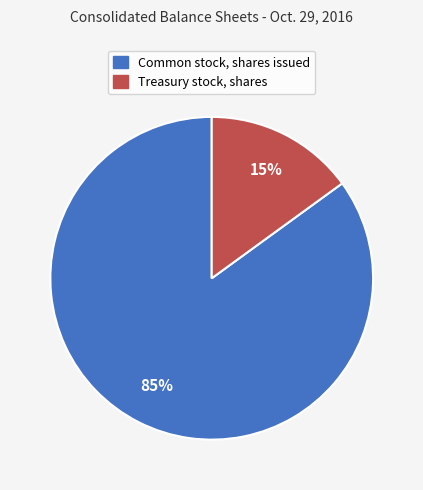

To the nearest percent, what is the combined percentage of Treasury stock, shares and Common stock, shares issued?

100%